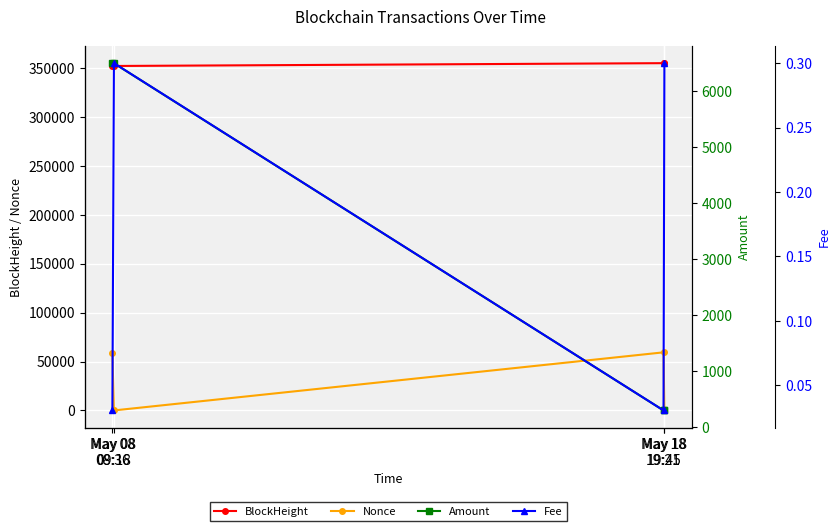

What is the difference between the Fee values at May 08
08:36 and May 08
09:18?

0.3